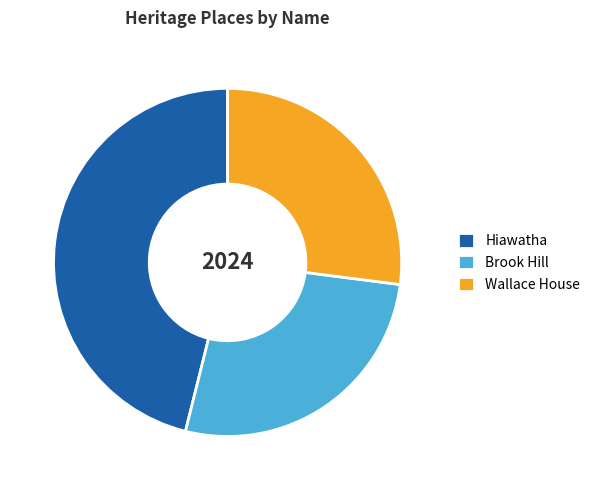

The Wallace House slice represents 39% of the pie. True or false?

False